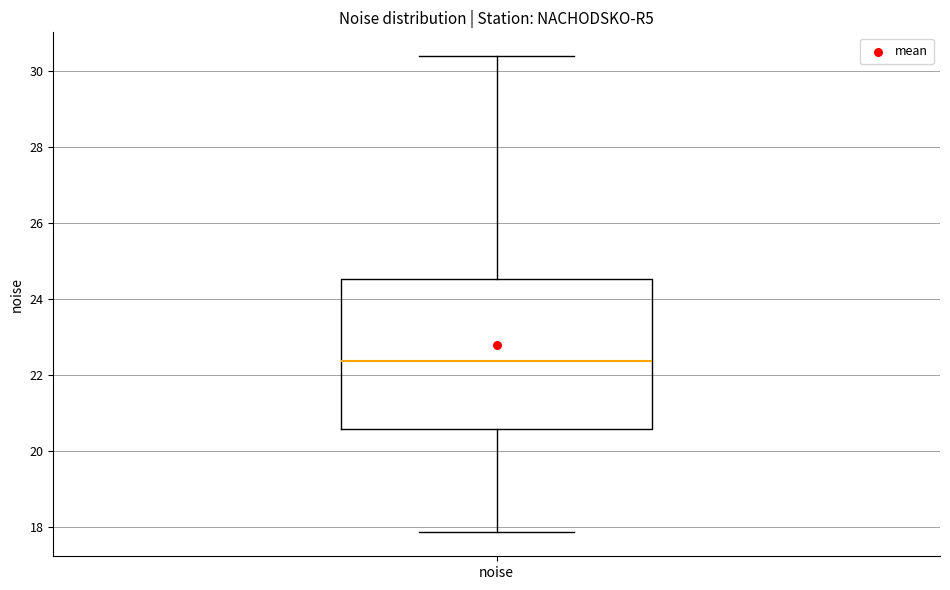

Read this box plot against the y-axis: the position of the median line, the range covered by the box, and the ends of both whiskers. The values are not printed on the chart, so give them approximately, as read against the axis.

median 22.4, box 20.6 to 24.6, whiskers 17.8 to 30.4